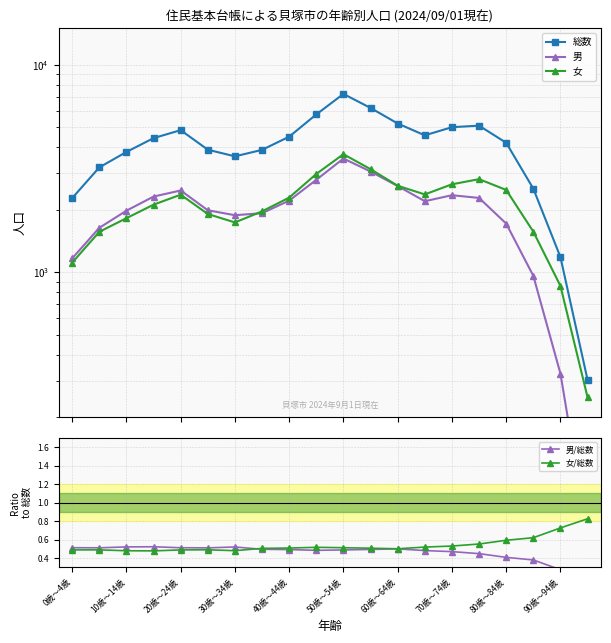

What is the highest value of the 男/総数 series?

0.5